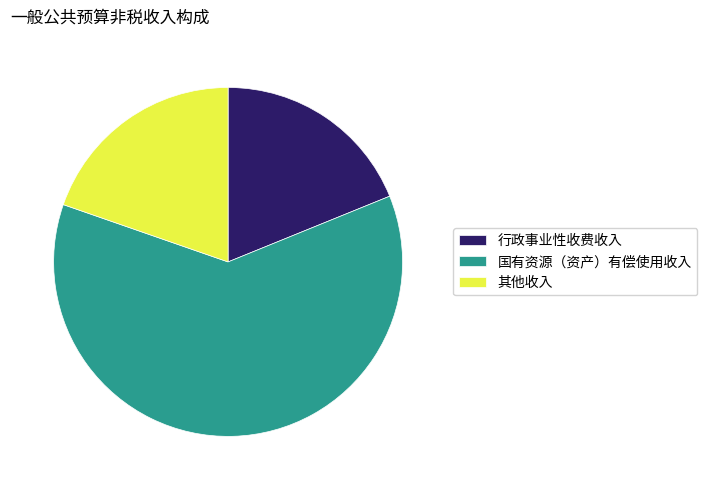

Count the number of slices in the pie.

3